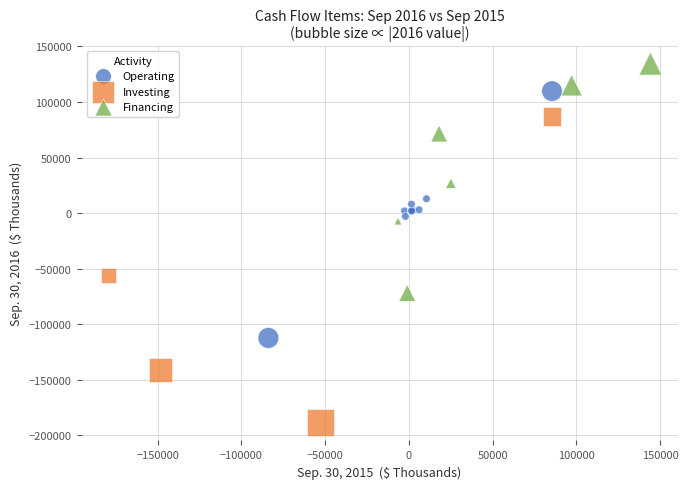

Which series reaches the minimum Y coordinate?

Investing